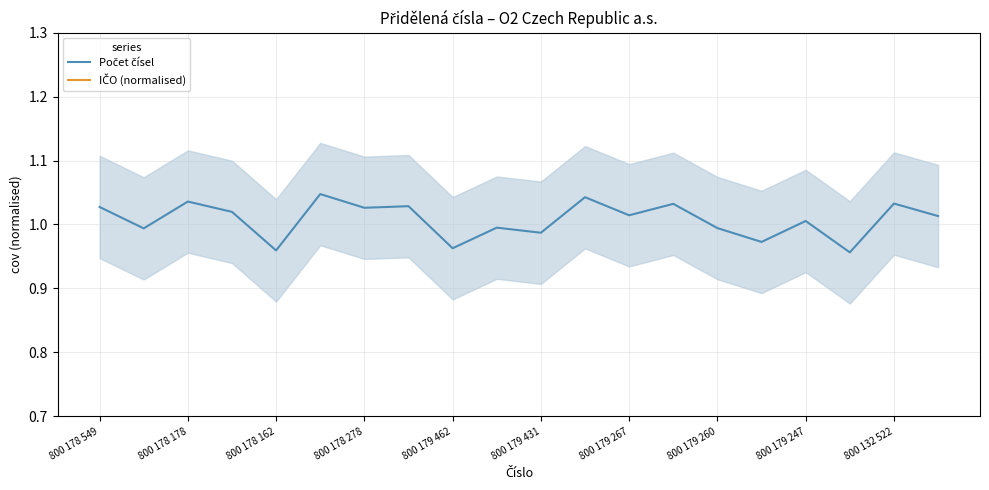

Reading left to right, what are all the values shown in this chart?

Počet čísel: 1.0	1.0	1.0	1.0	1.0	1.0	1.0	1.0	1.0	1.0	1.0	1.0	1.0	1.0	1.0	1.0	1.0	1.0	1.0	1.0
IČO (normalised): 0.0	-0.0	0.0	0.0	0.0	-0.0	-0.0	-0.0	-0.0	0.0	0.0	0.0	-0.0	-0.0	-0.0	-0.0	-0.0	-0.0	-0.0	0.0